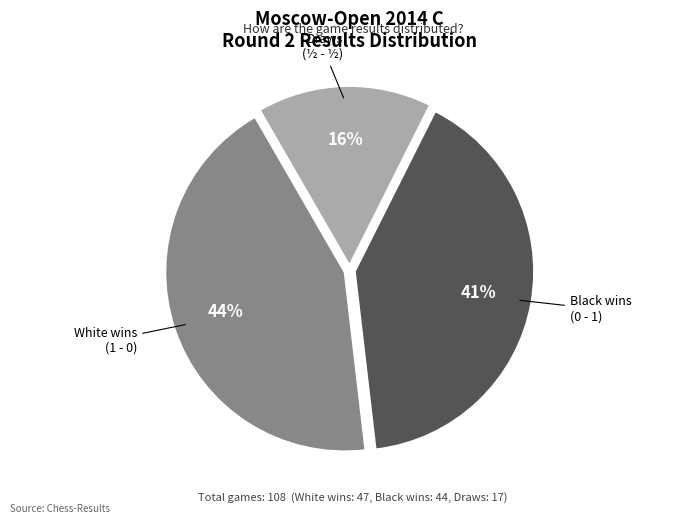

Is there any slice that represents more than half of the pie?

No